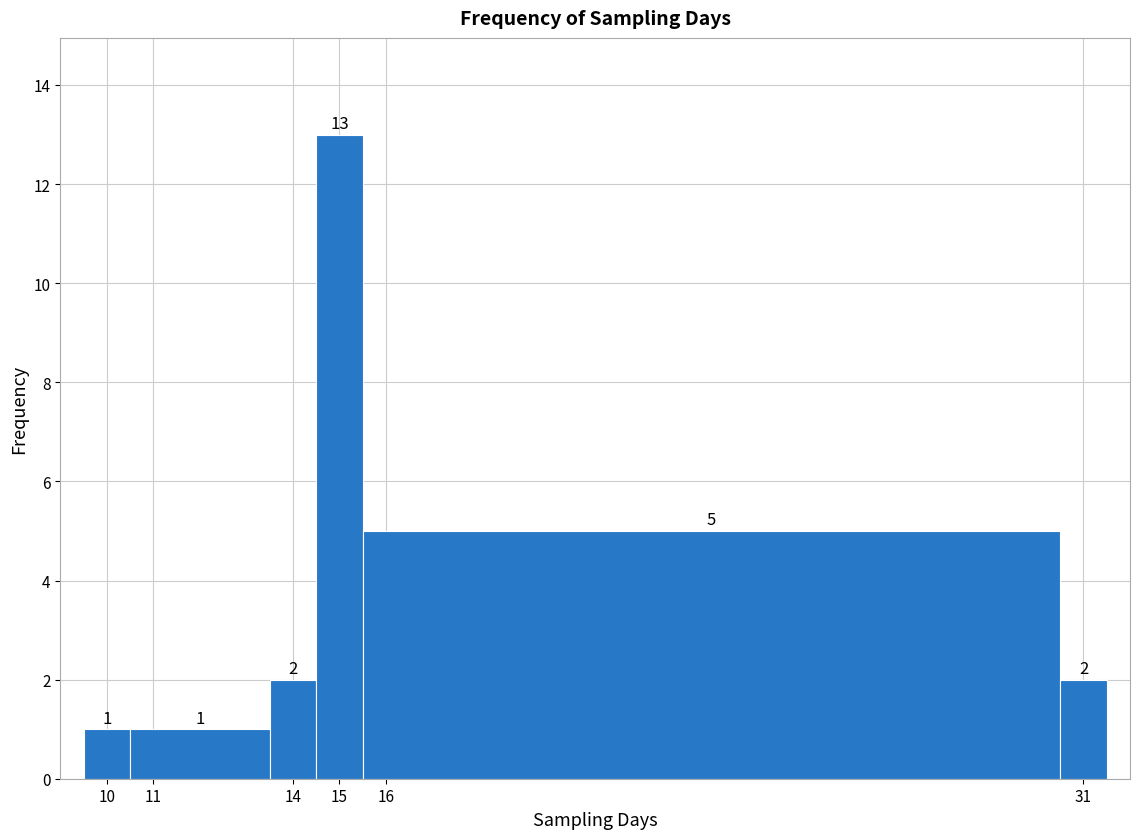

Reading left to right, transcribe this chart: for each bar, give the range it covers on the x-axis and its height.

9.5 to 10.5: 1
10.5 to 13.5: 1
13.5 to 14.5: 2
14.5 to 15.5: 13
15.5 to 30.5: 5
30.5 to 31.5: 2